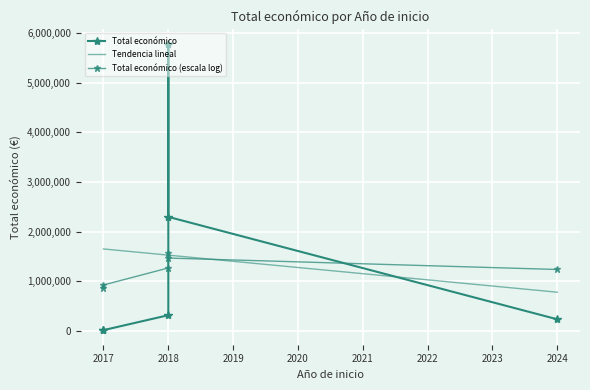

Reading right to left, transcribe all the data shown in this chart.

2018=2296067	2018=5792221	2017=9999	2017=5000	2018=311553	2024=228516